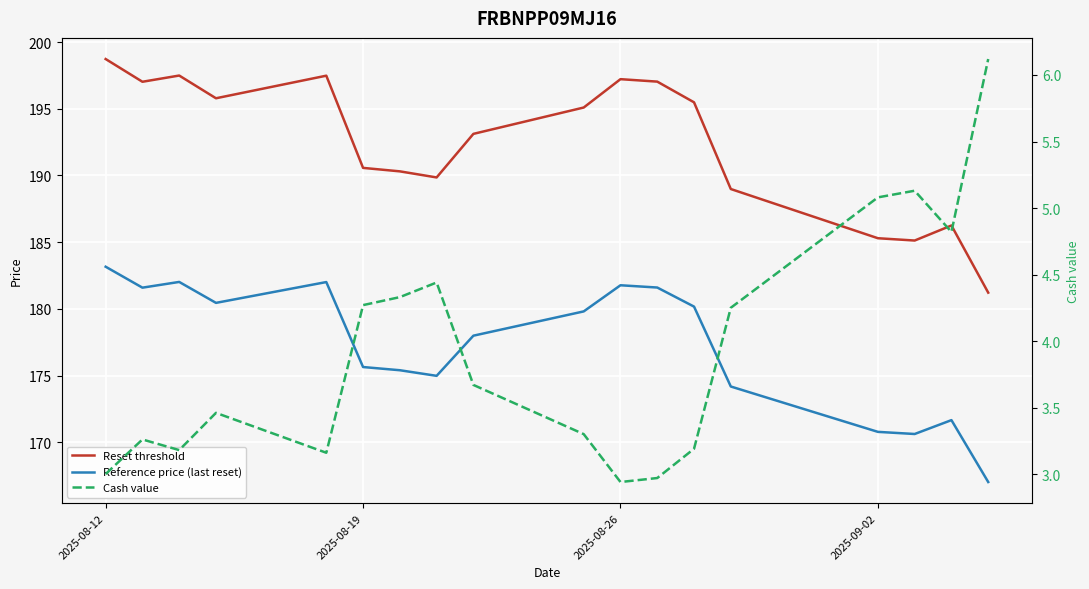

Rank the series by their maximum value, from lowest to highest.

Cash value, Reference price (last reset), Reset threshold